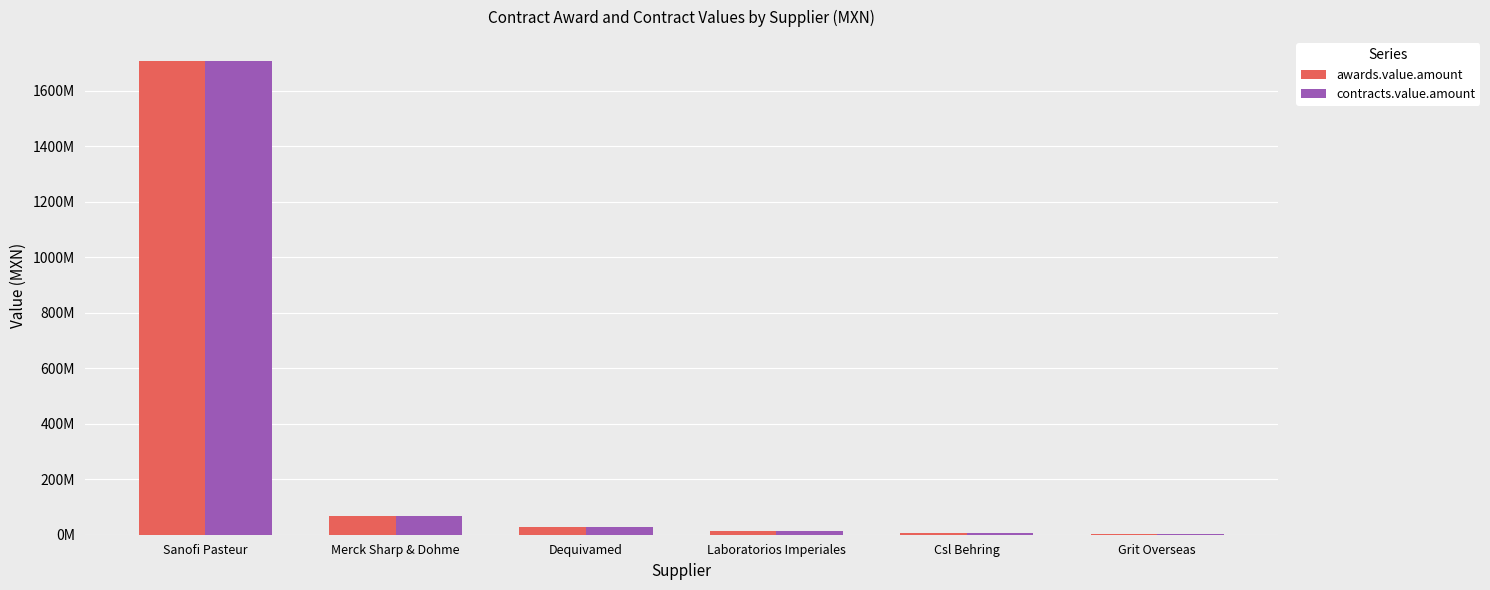

Are the bars grouped side by side (vs. stacked)?

Yes